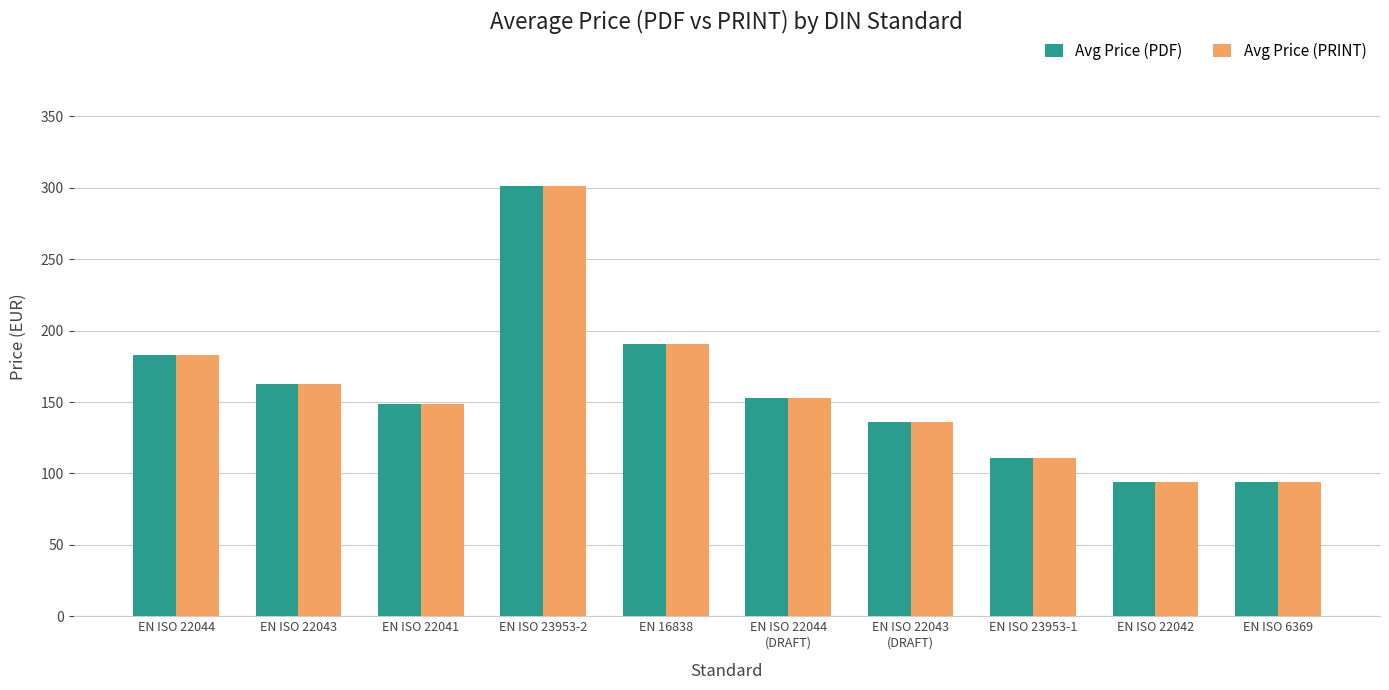

What is the value of the Avg Price (PDF) bar at the 8th from the left?

110.8